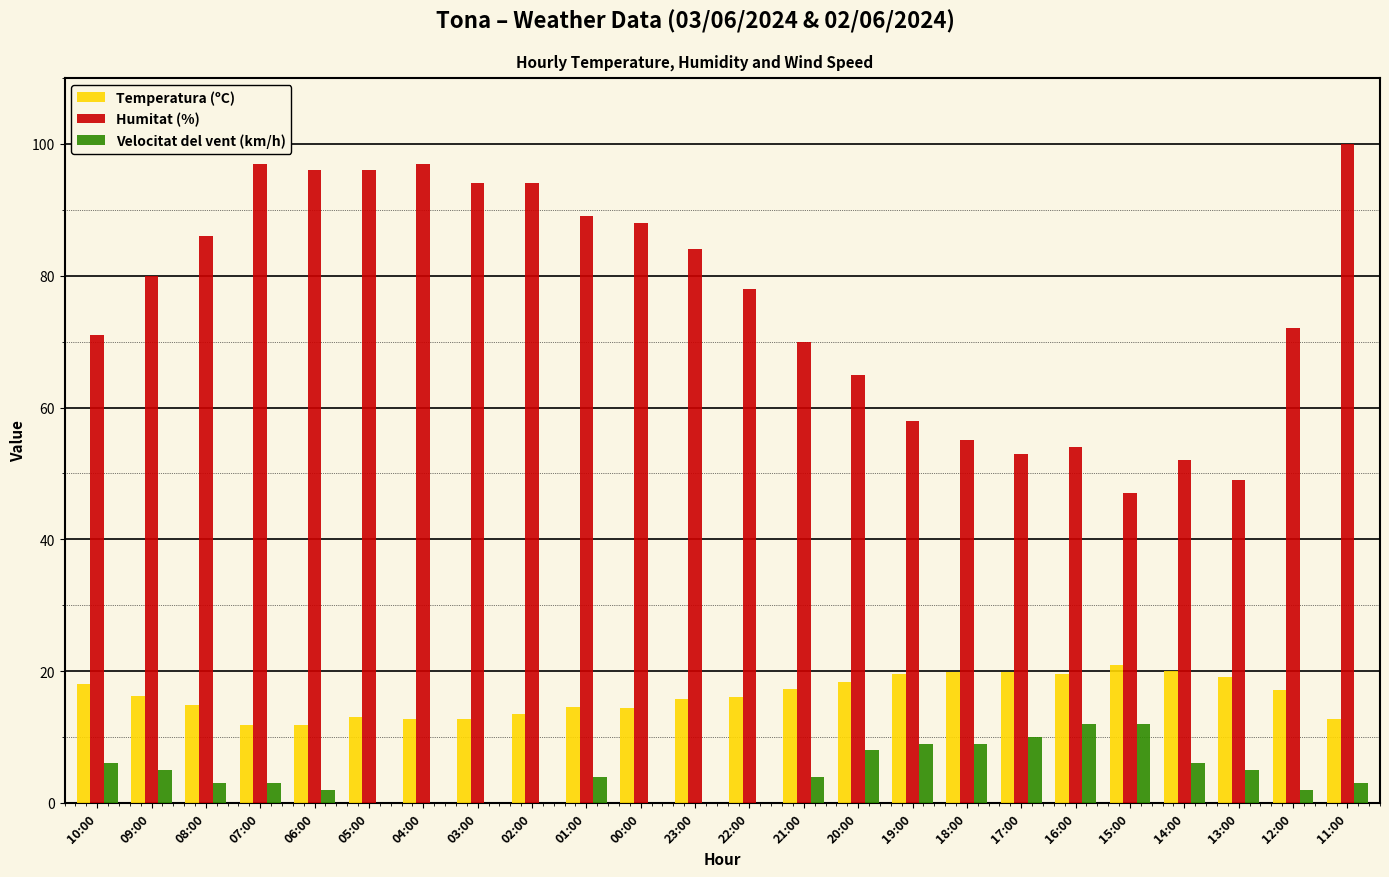

At which category does the chart reach its peak across all series?

11:00